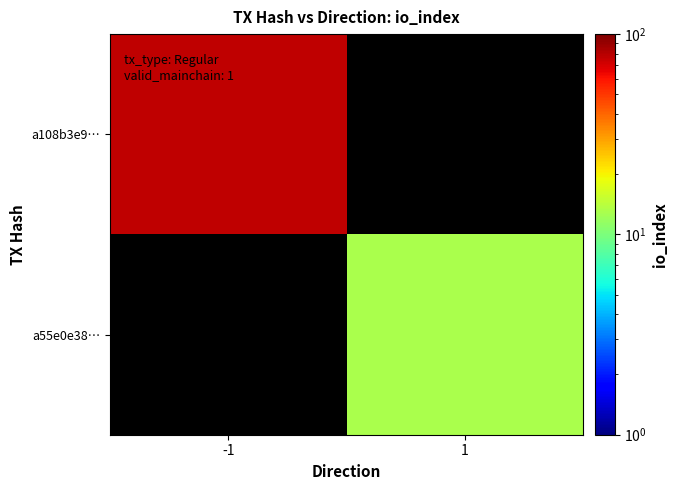

What is the greatest value displayed?

77.0